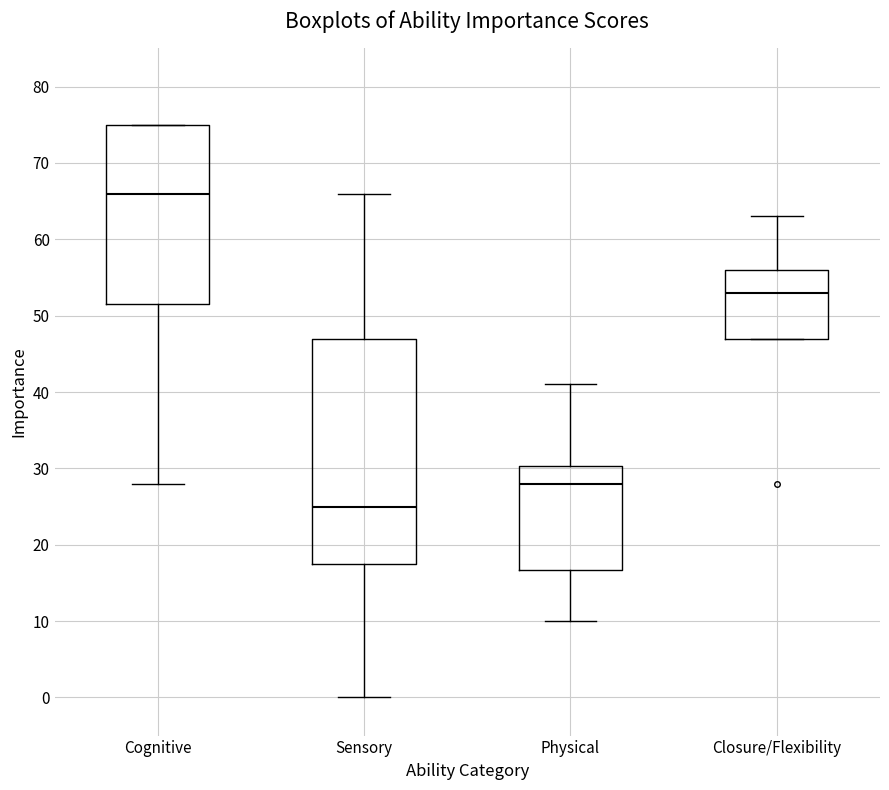

Which box is the tallest, from its lower edge to its upper edge?

Sensory